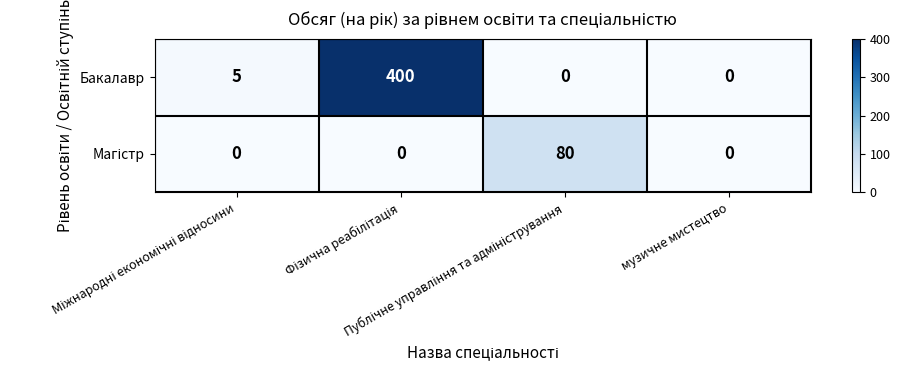

What is the maximum value for Бакалавр?

400